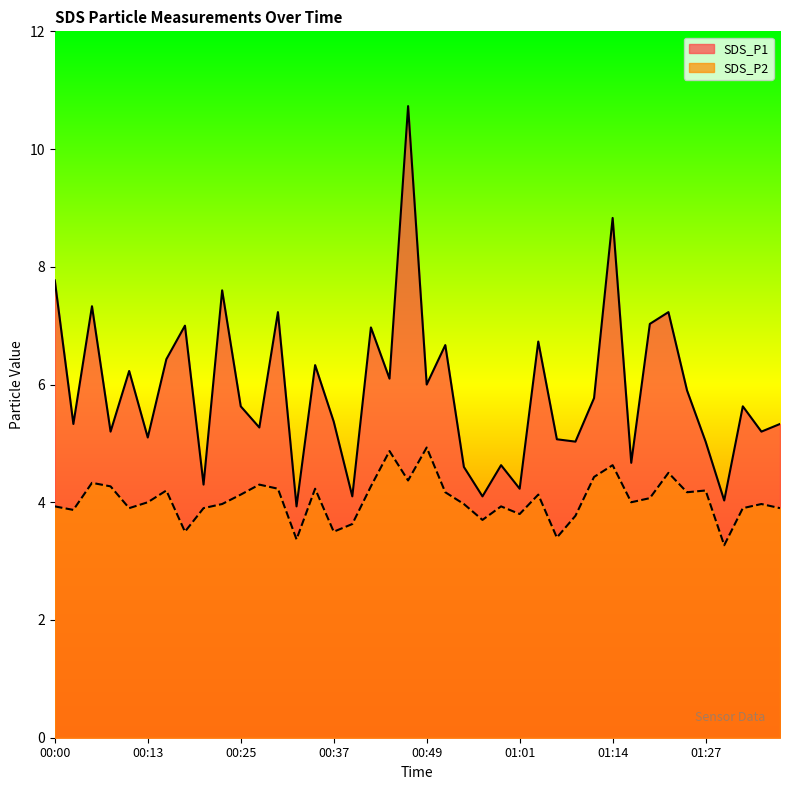

Which category has the lowest value in the SDS_P1 series?

00:32